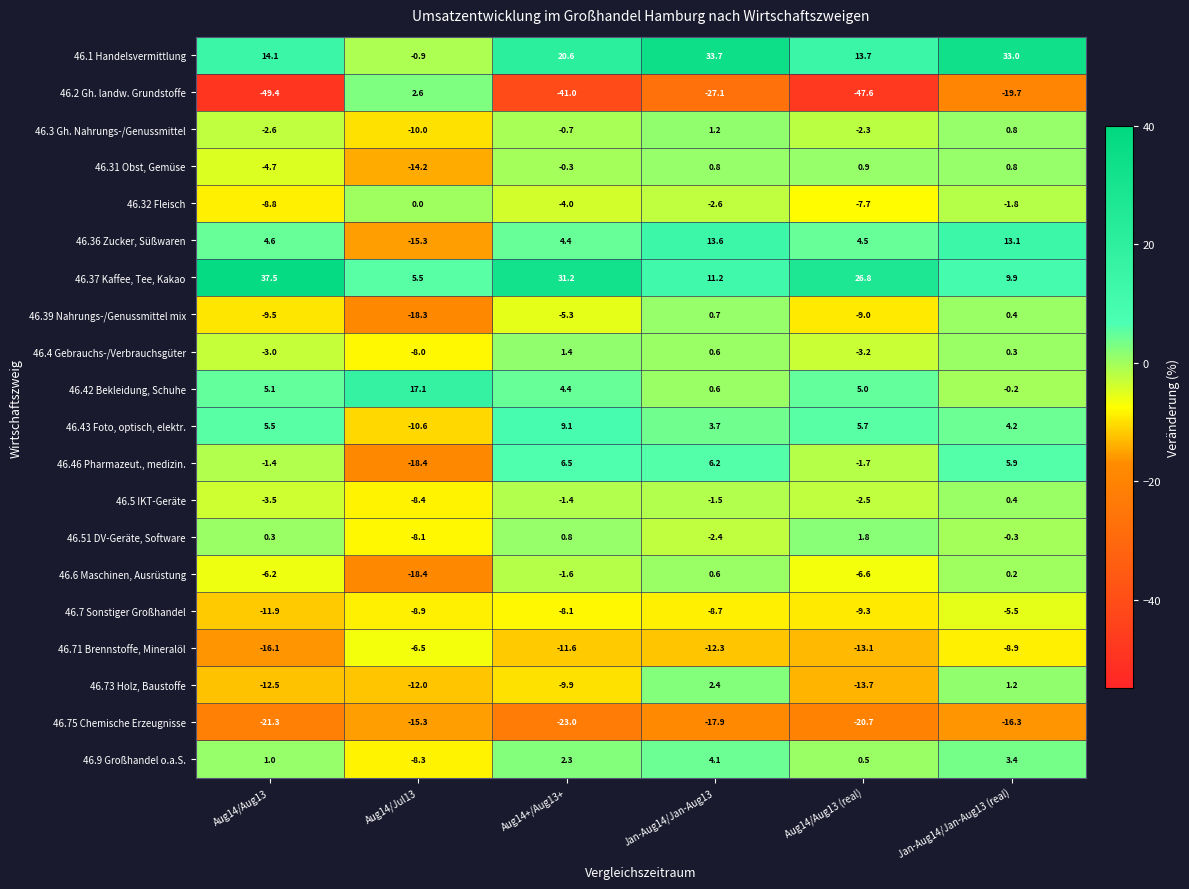

At which category is the sum across all series the highest?

Jan-Aug14/Jan-Aug13 (real)